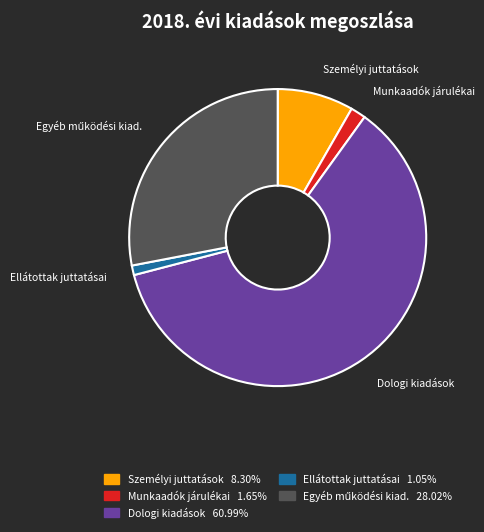

Is there a majority slice in this chart?

Yes